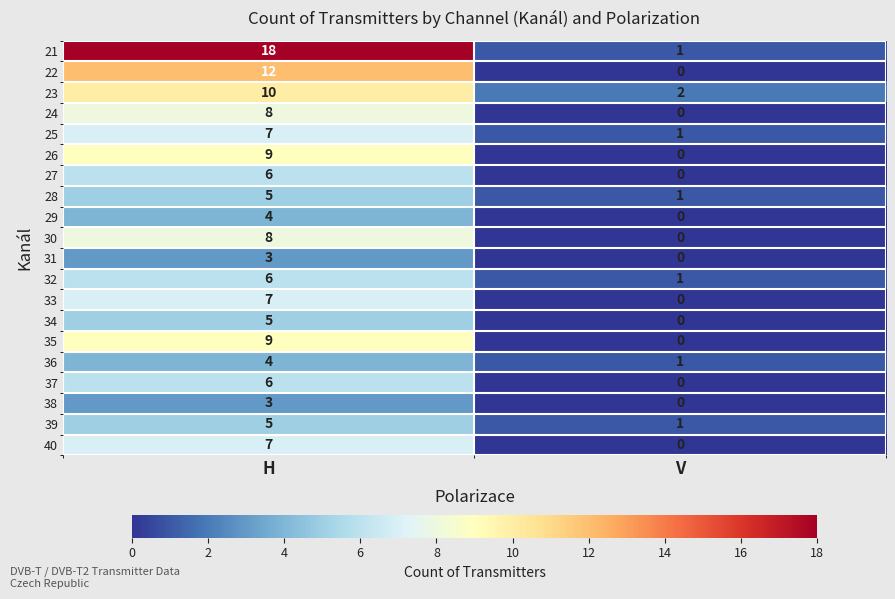

Which series has the widest spread of values?

21